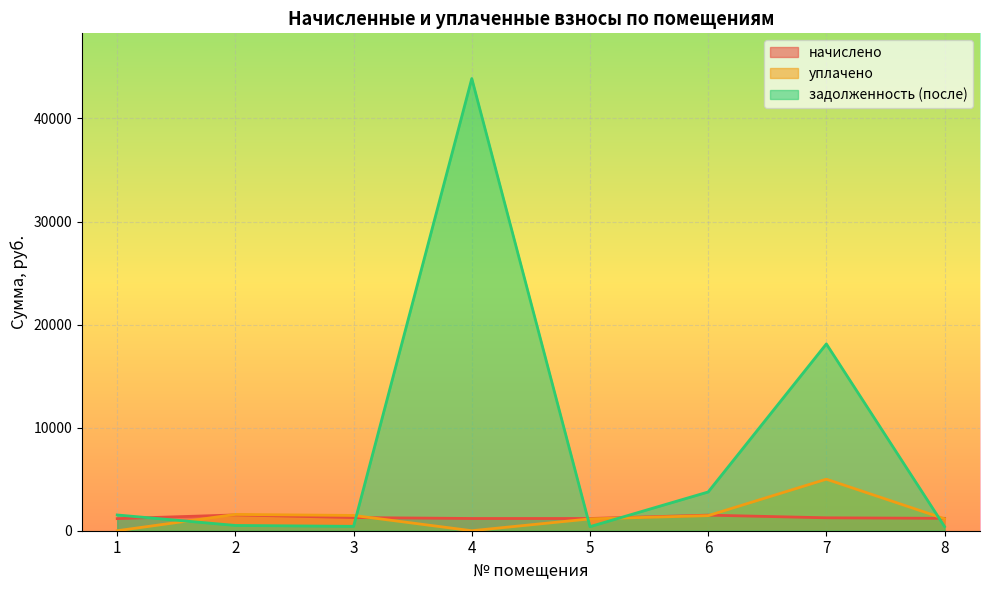

What is the maximum value shown in the chart?

43874.8